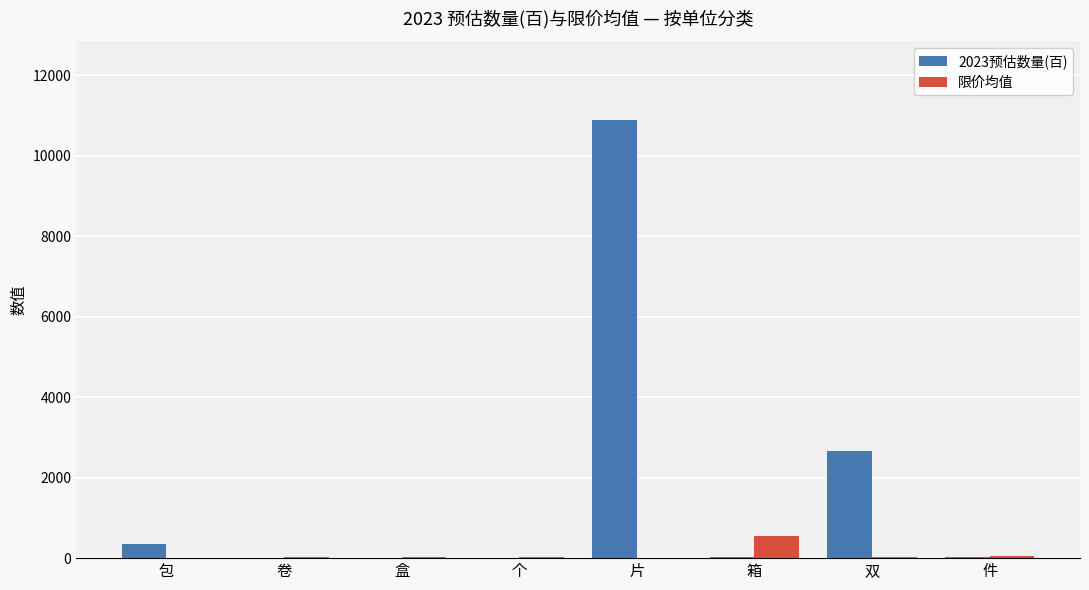

Is the value of 限价均值 at 双 greater than the value of 2023预估数量(百) at 双?

No